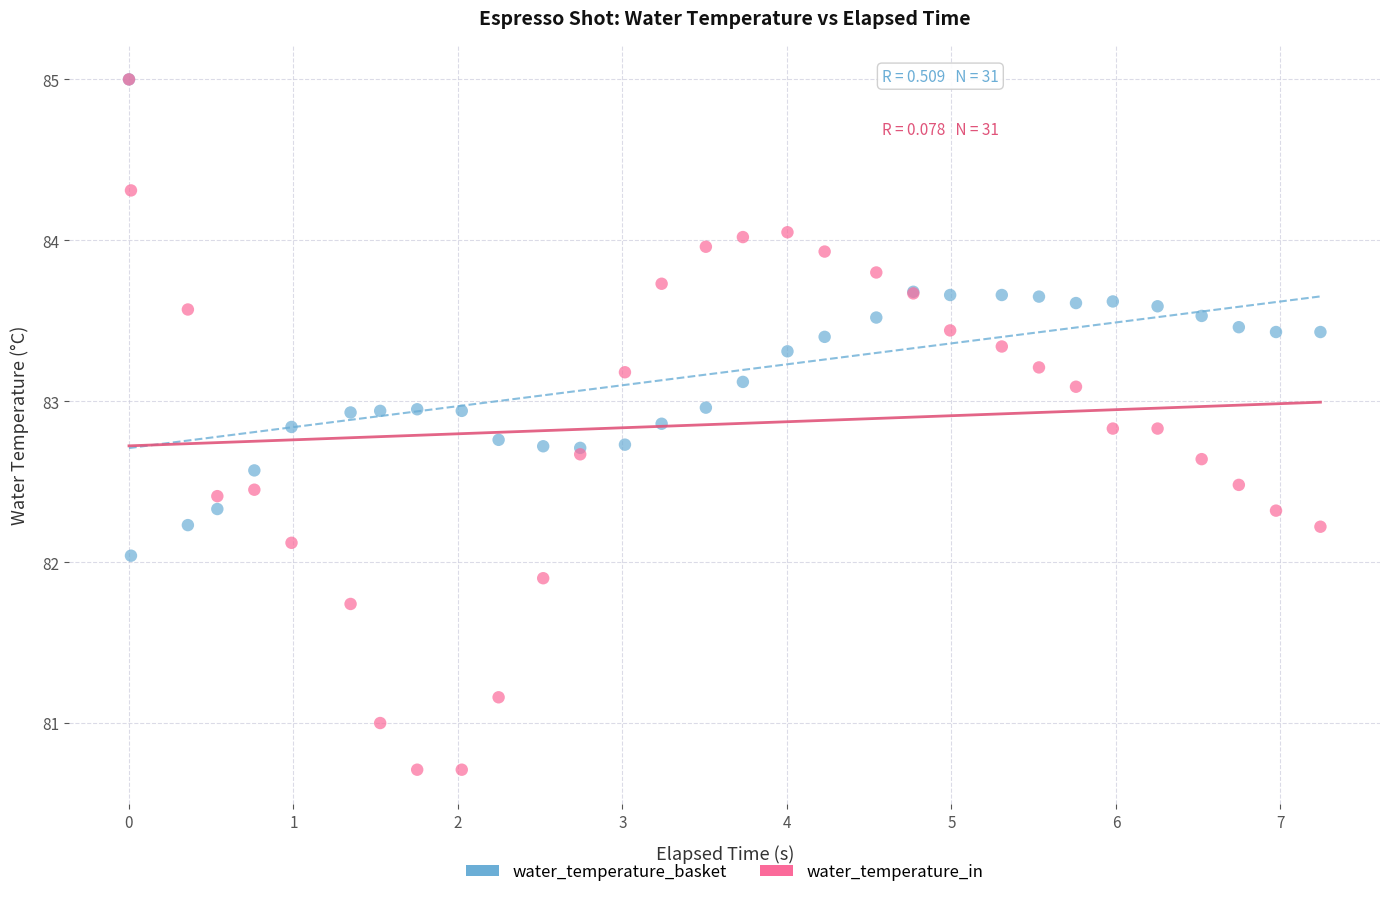

What are all the series names shown in the legend?

water_temperature_basket, water_temperature_in